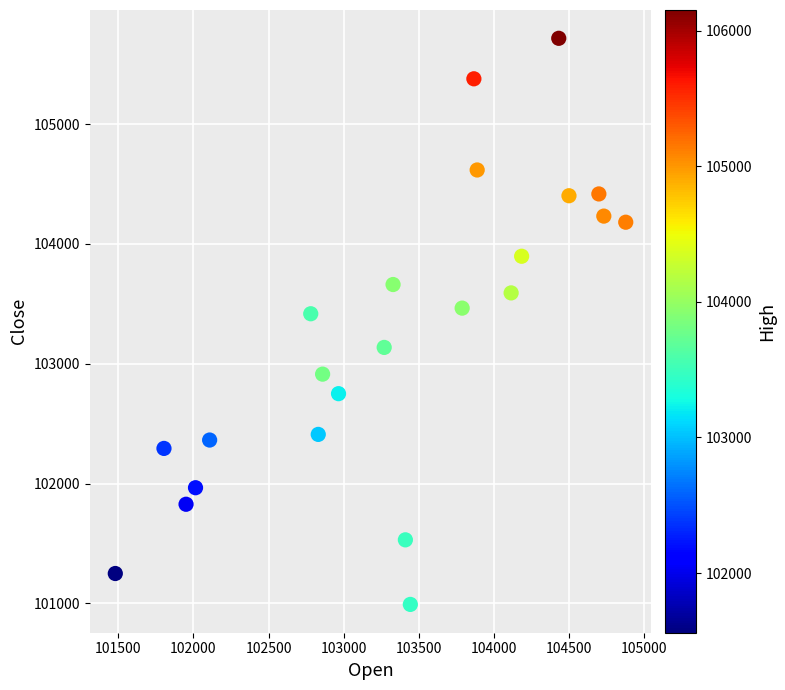

What is the range of X values (max minus min)?

3398